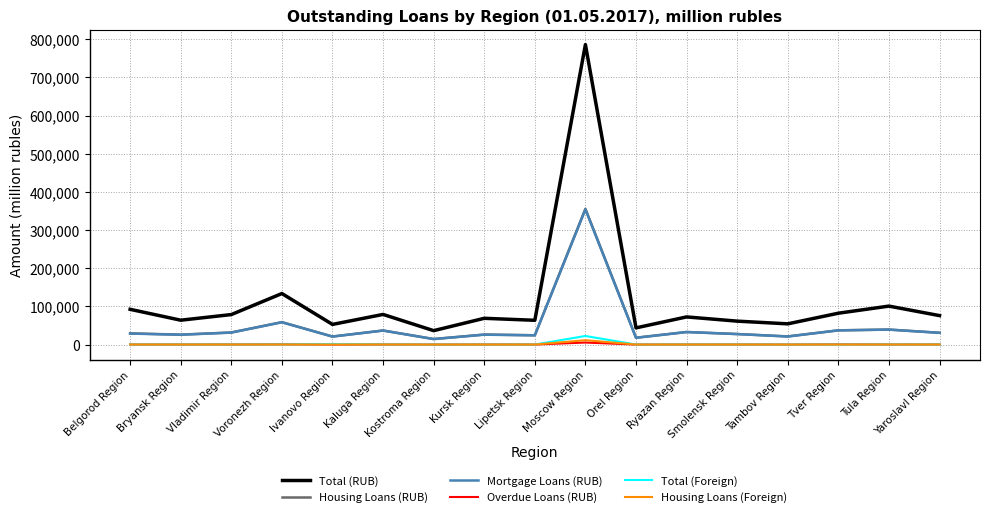

Which category has the highest value across all series?

Moscow Region